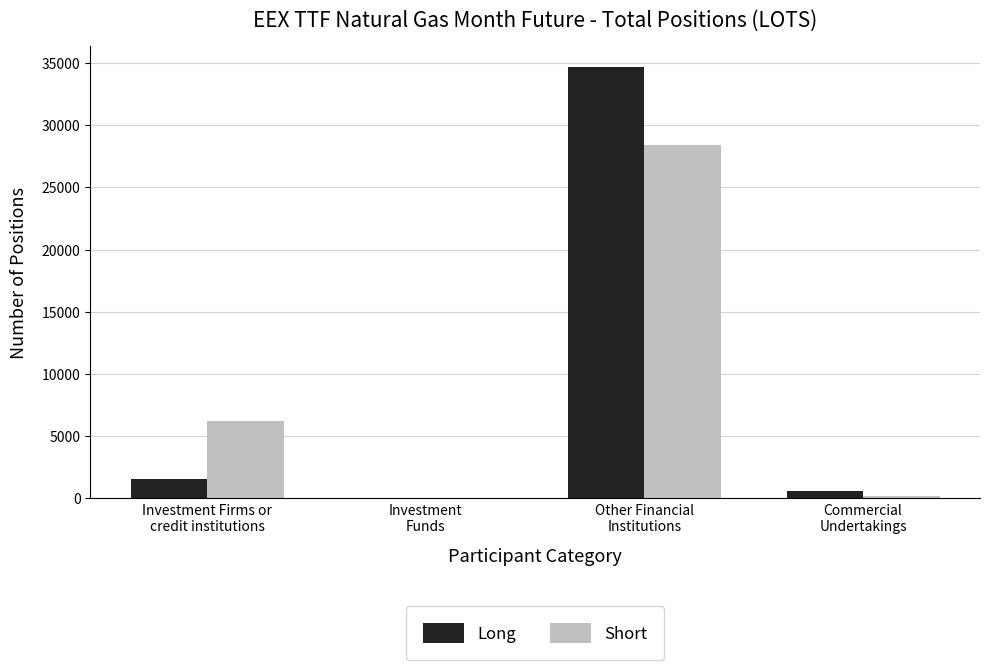

Are the bars grouped side by side (vs. stacked)?

Yes